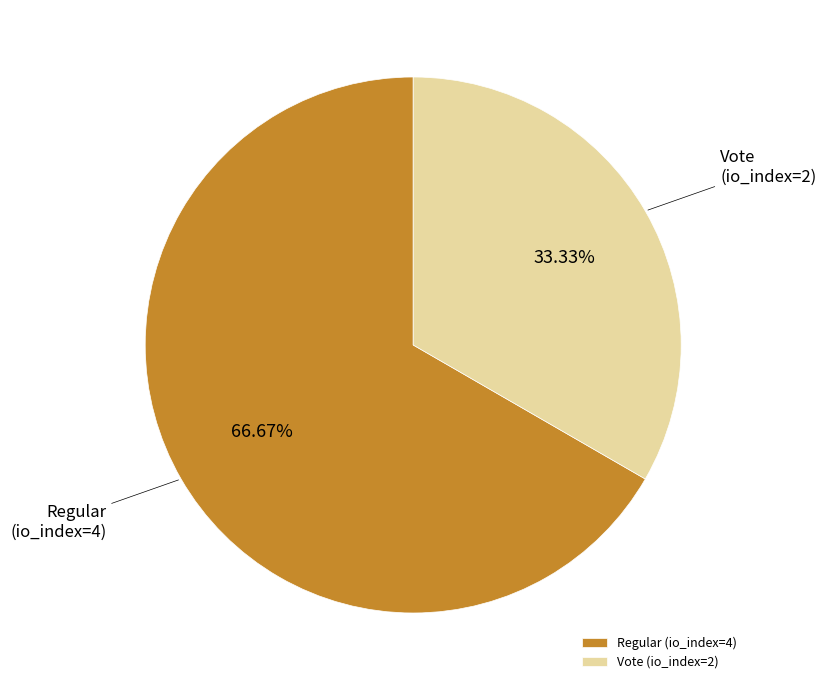

Which category has the smallest portion of the pie?

Vote (io_index=2)